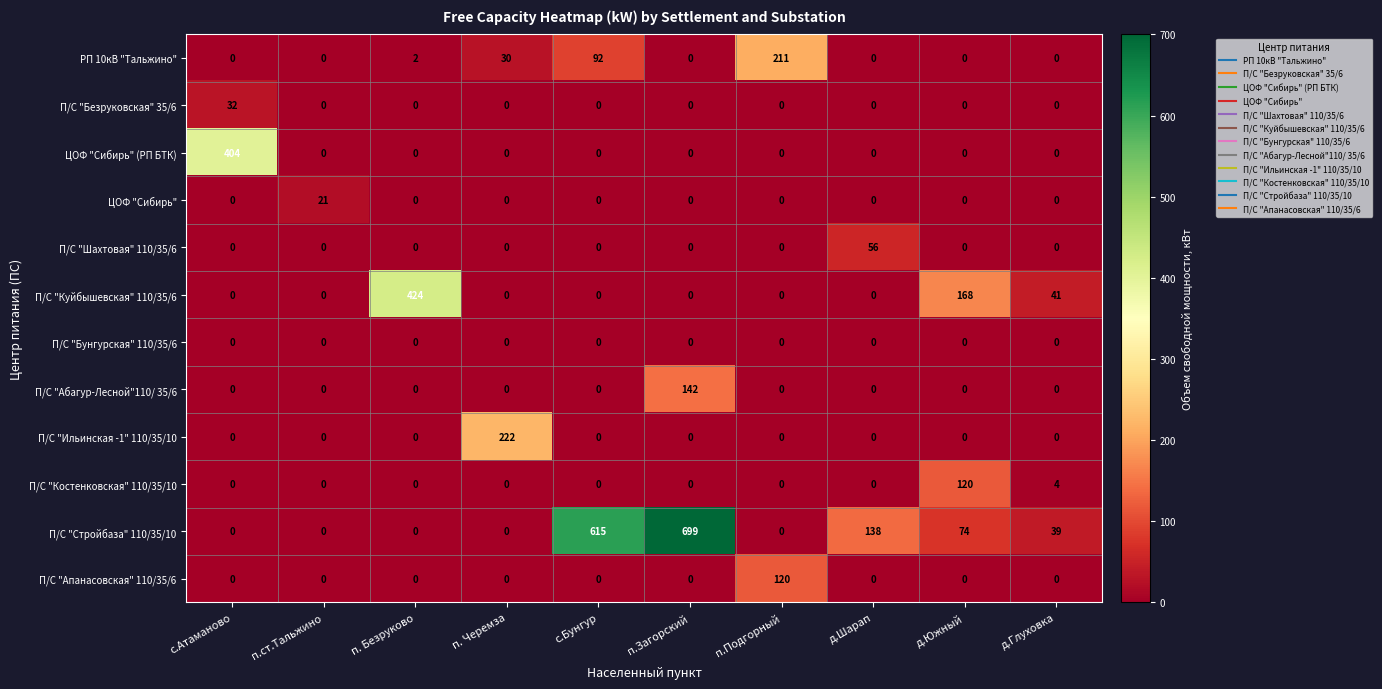

Which series has the widest spread of values?

П/С "Стройбаза" 110/35/10